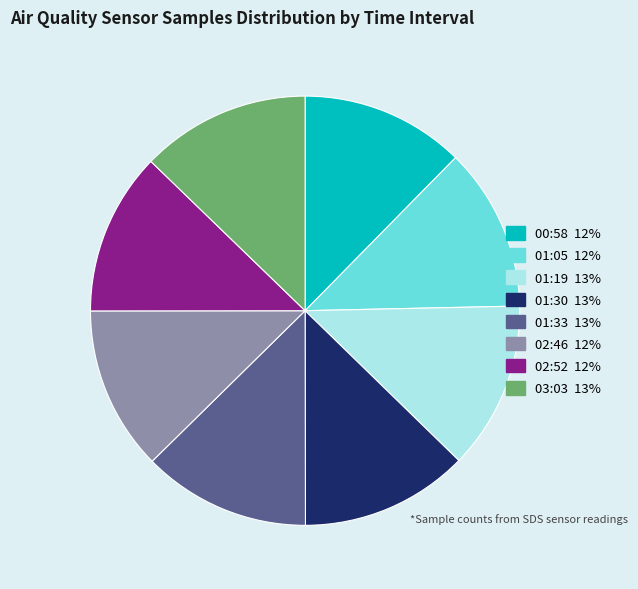

What is the ratio of the value at 01:30 to the value at 02:52?

1.0